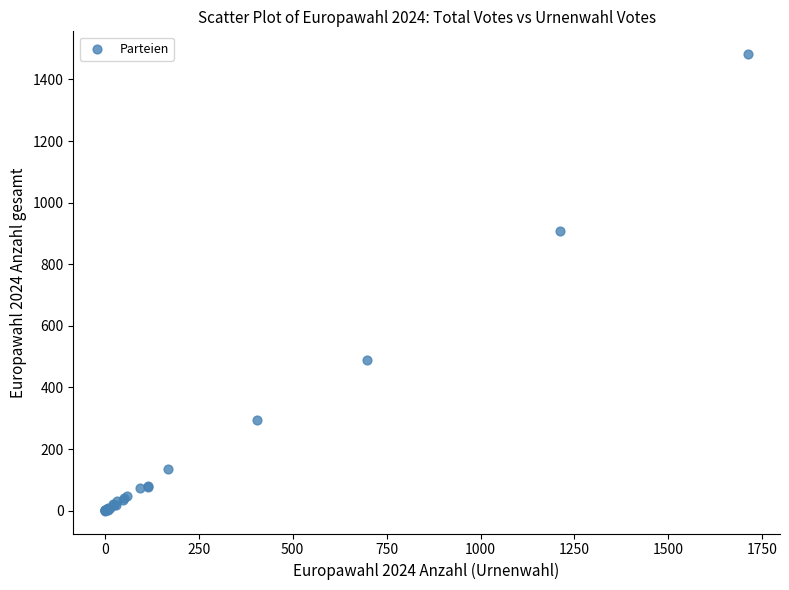

What Y value in the scatter plot is closest to 741?

907